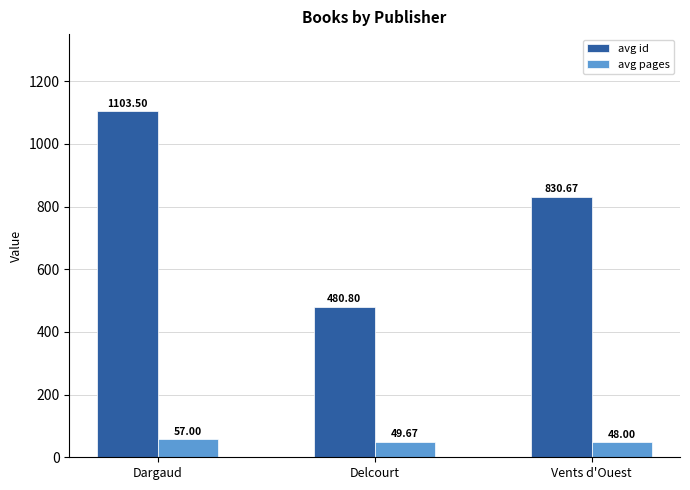

Which category has the highest value in the avg id series?

Dargaud